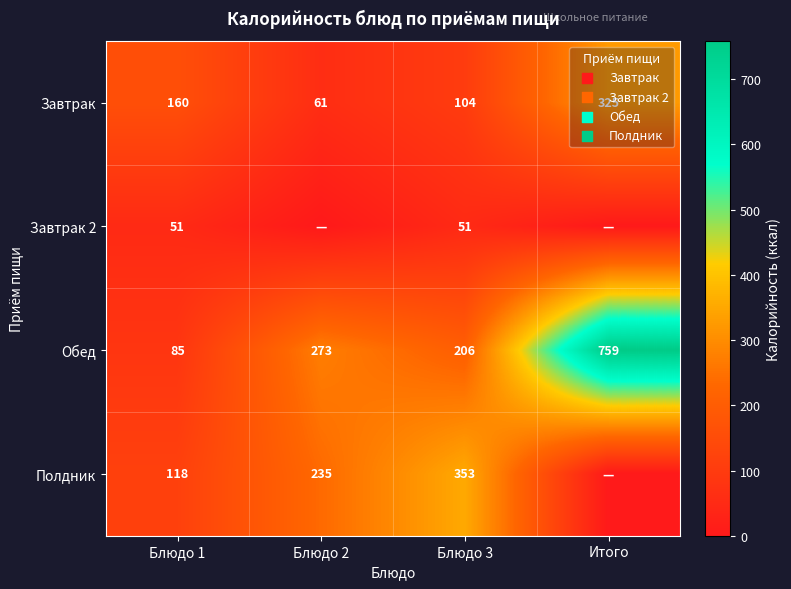

Is the value of Полдник at Блюдо 1 greater than the value of Завтрак at Блюдо 3?

Yes